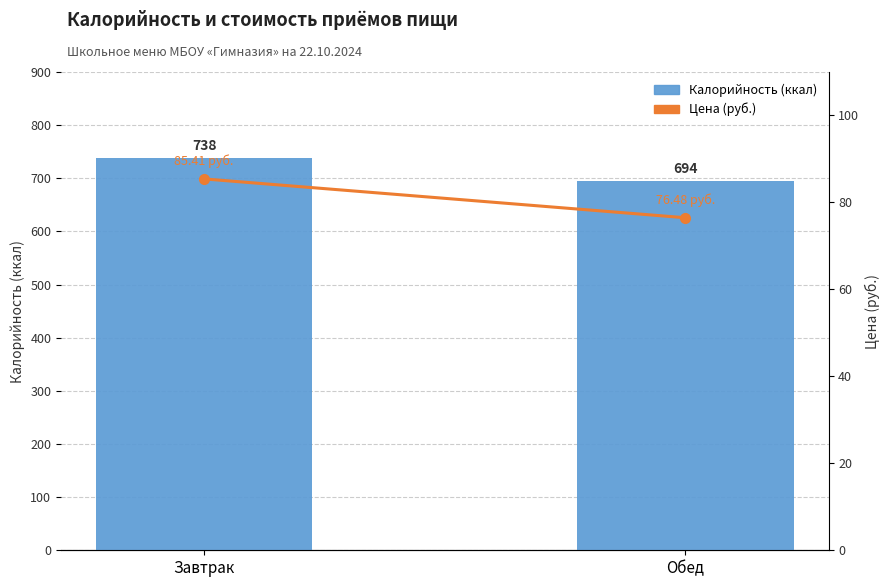

List the series in order of their peak value, highest first.

Калорийность (ккал), Цена (руб.)